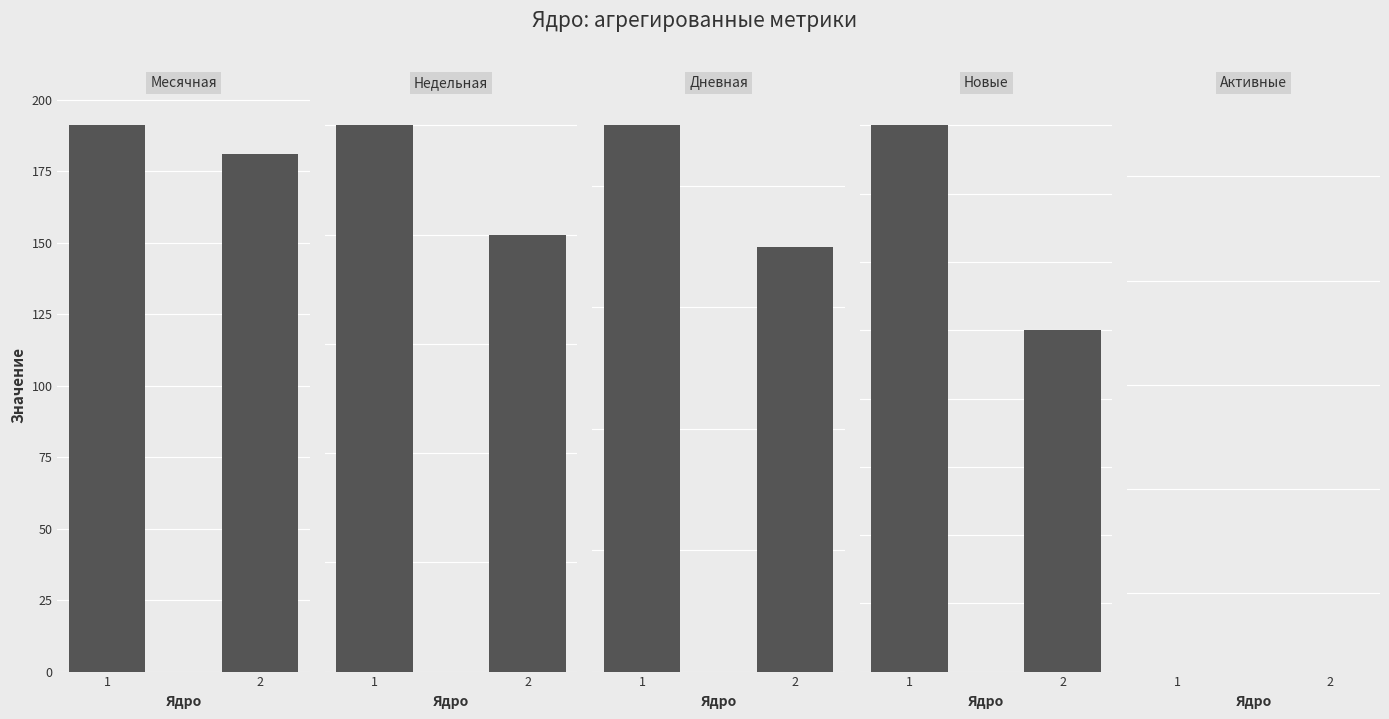

How many bars are there in total?

10